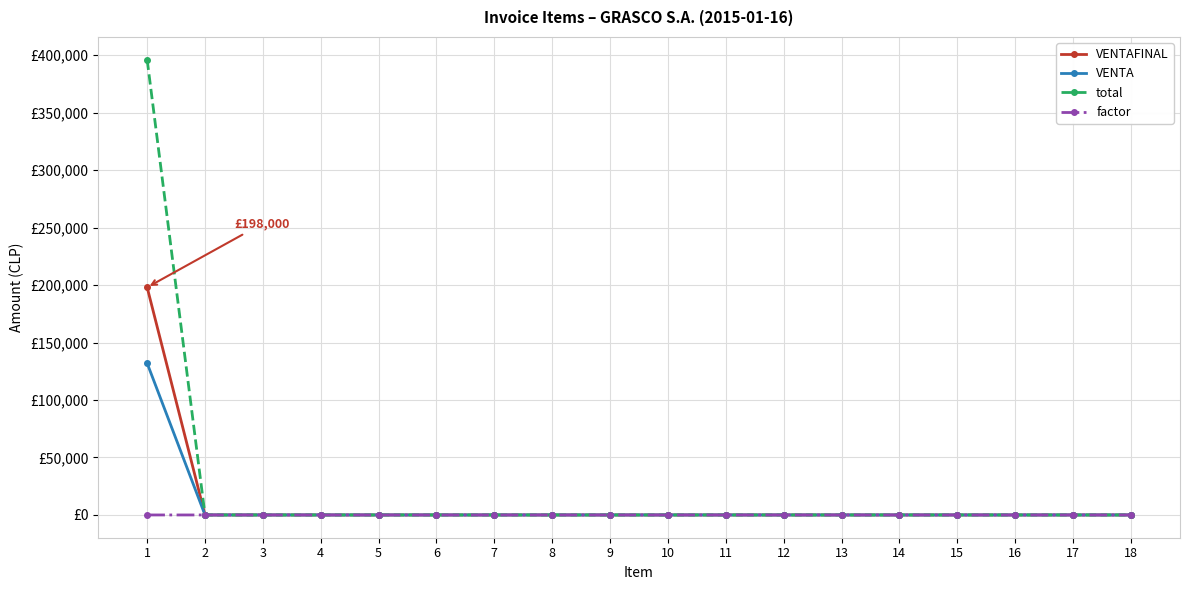

What are all the series names shown in the legend?

VENTAFINAL, VENTA, total, factor